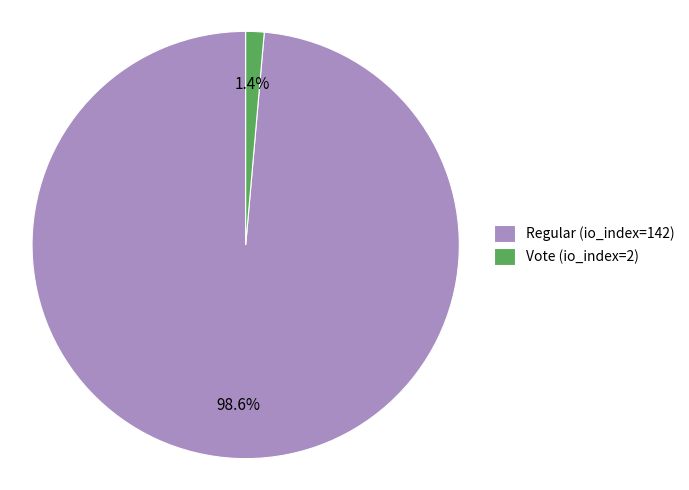

To the nearest percent, what is the combined percentage of Vote (io_index=2) and Regular (io_index=142)?

100%